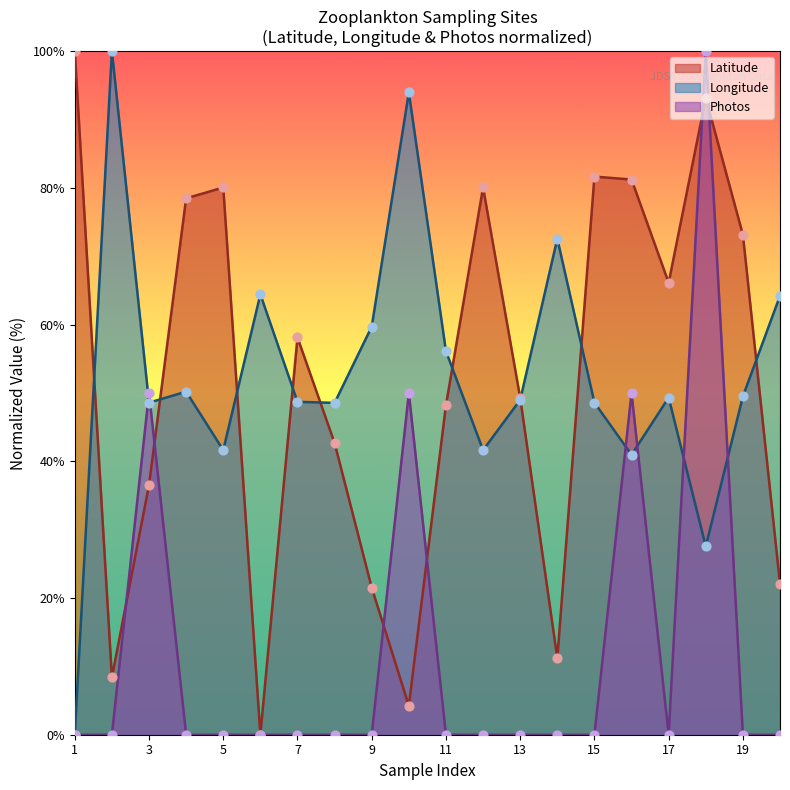

Which series has the largest Y range (max minus min)?

Latitude